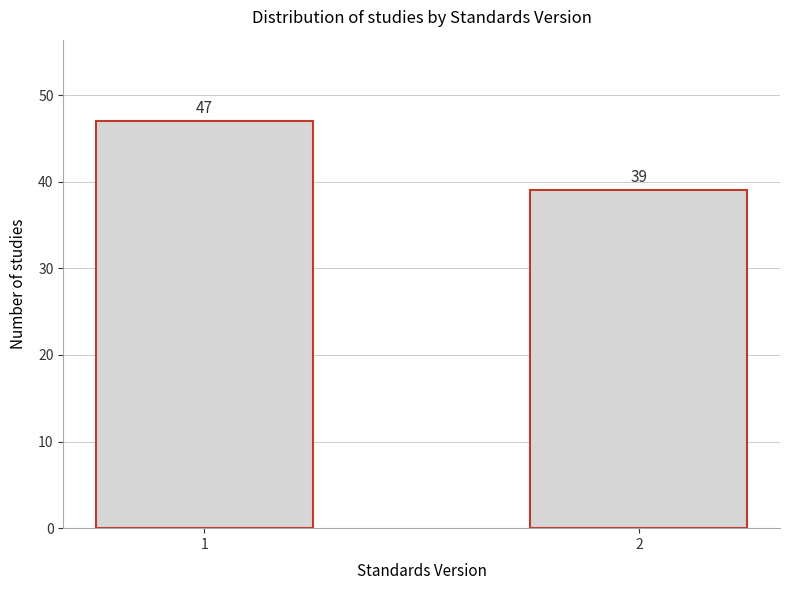

Reading left to right, extract all data points from this chart.

1=47	2=39